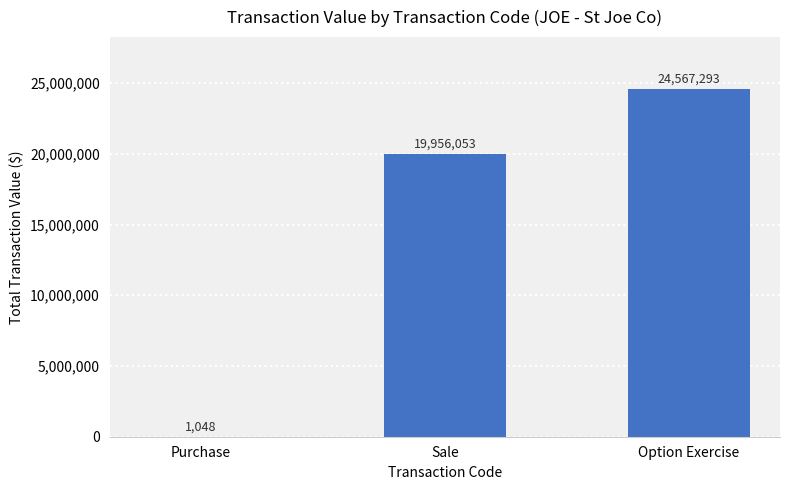

What is the sum of the values at Option Exercise and Sale?

44523346